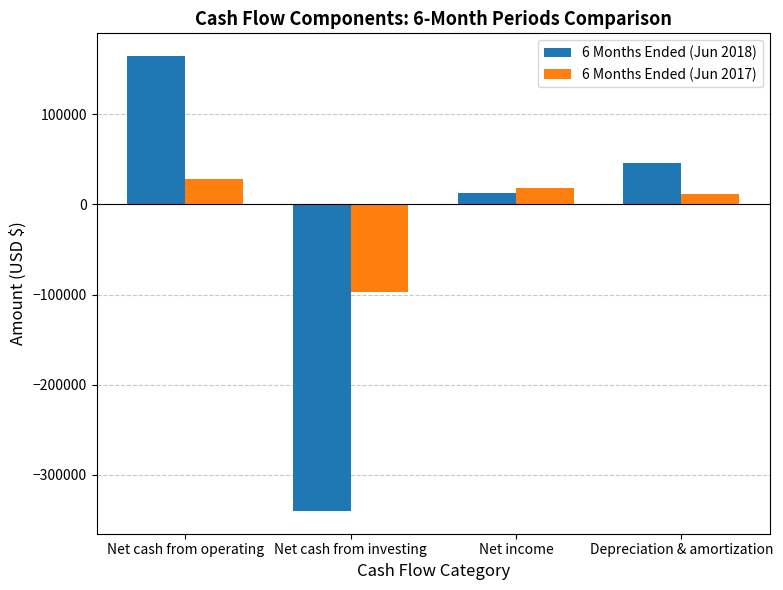

Reading right to left, list all the values displayed in this chart.

6 Months Ended (Jun 2018): Depreciation & amortization=46466	Net income=12324	Net cash from investing=-339968	Net cash from operating=164530
6 Months Ended (Jun 2017): Depreciation & amortization=11352	Net income=18127	Net cash from investing=-96701	Net cash from operating=28034